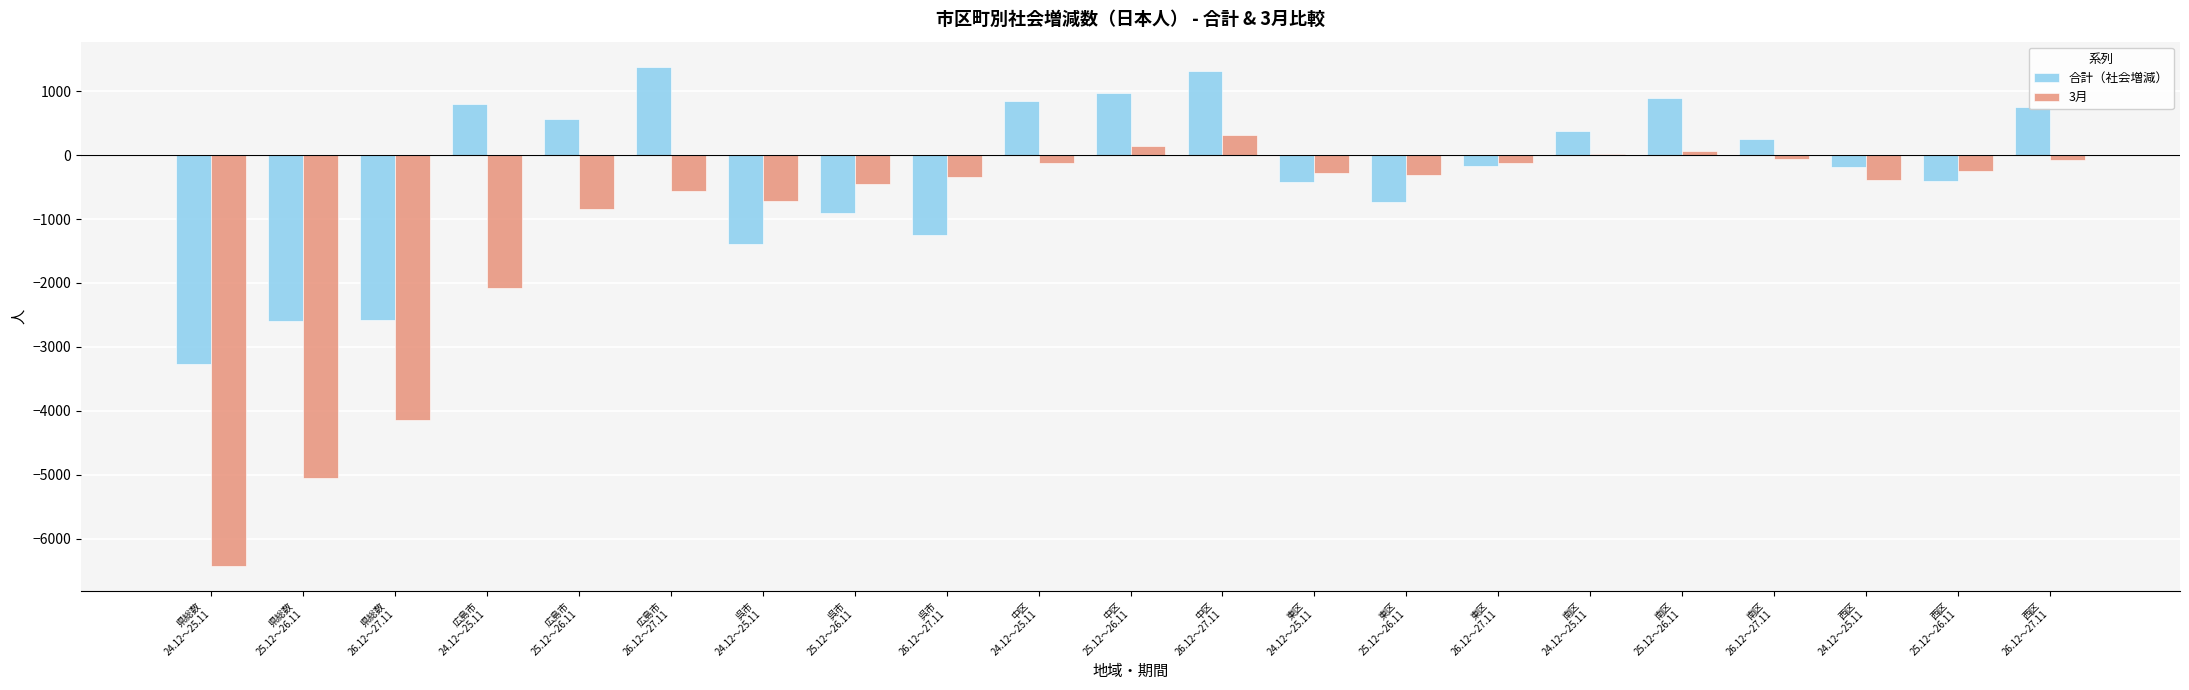

Which series has the largest total across all categories?

合計（社会増減）